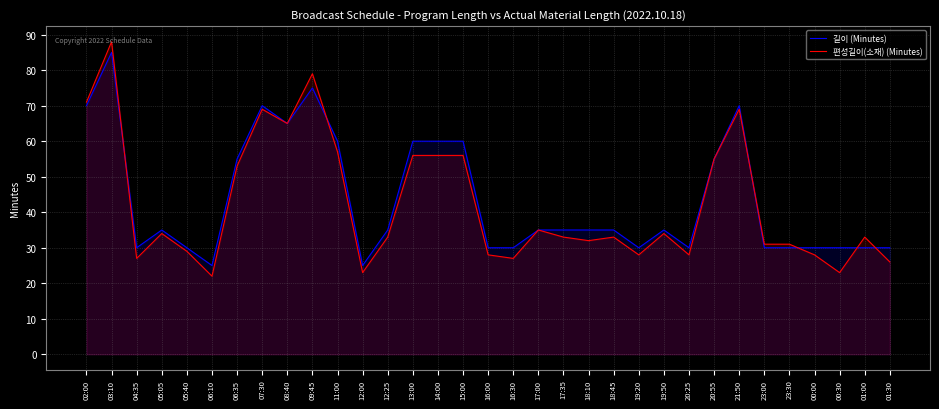

What is the difference between the maximum and second lowest values in the 길이 (Minutes) series?

60